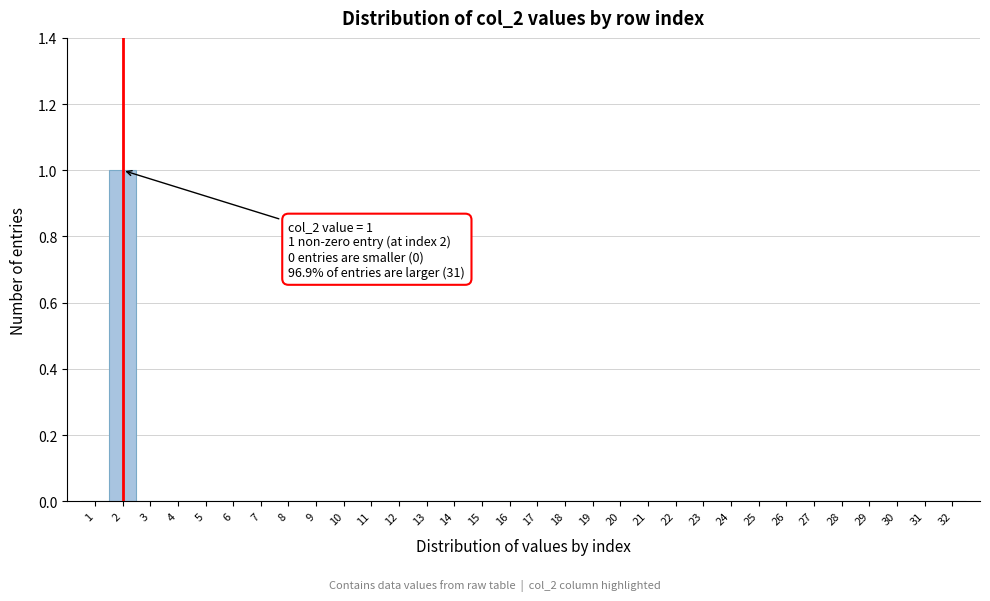

Which range on the x-axis has the tallest bar?

1.5 to 2.5